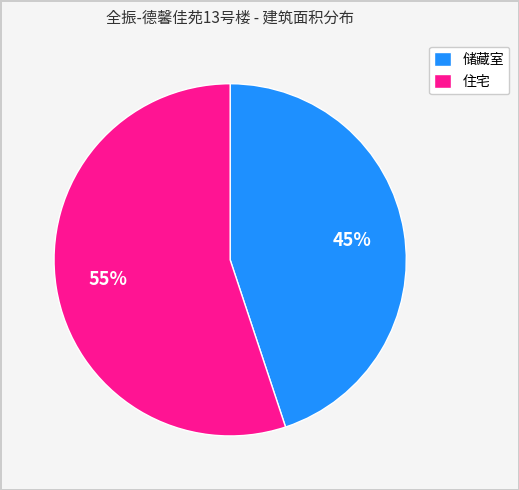

Is the sum of 住宅 and 储藏室 greater than half?

Yes